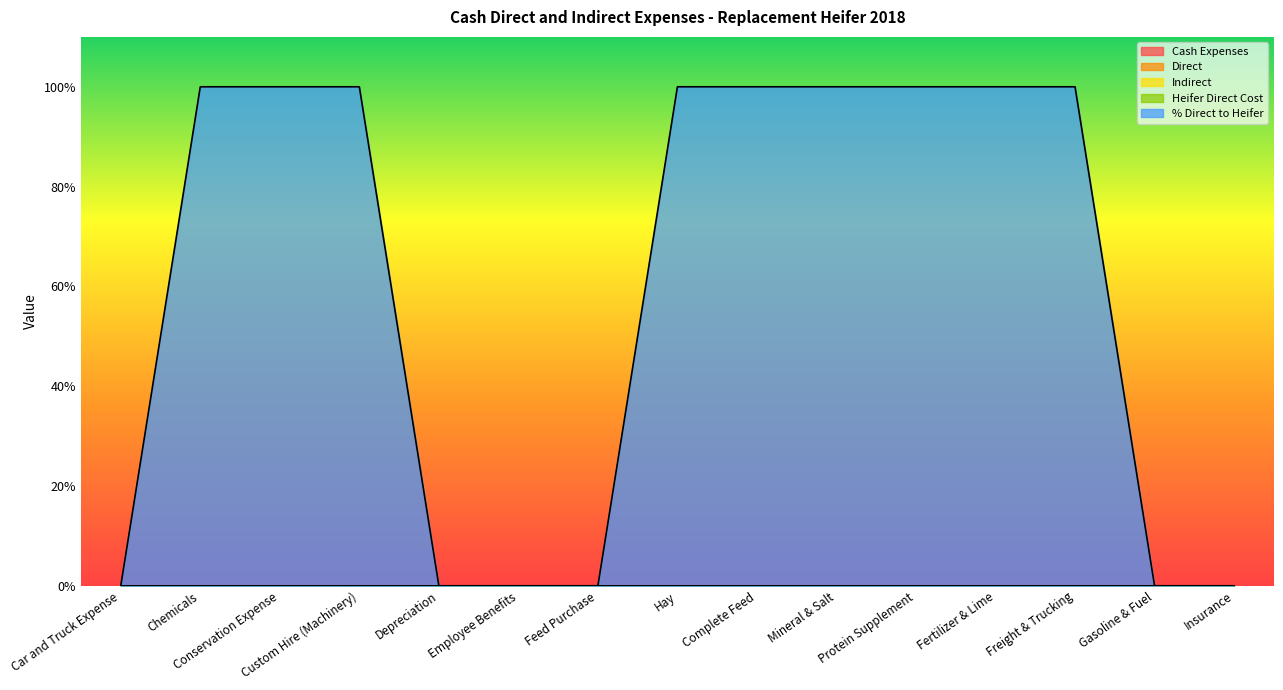

Reading right to left, extract all data points from this chart.

Cash Expenses: 0	0	0	0	0	0	0	0	0	0	0	0	0	0	0
Direct: 0	0	0	0	0	0	0	0	0	0	0	0	0	0	0
Indirect: 0	0	0	0	0	0	0	0	0	0	0	0	0	0	0
Heifer Direct Cost: 0	0	0	0	0	0	0	0	0	0	0	0	0	0	0
% Direct to Heifer: 0	0	100	100	100	100	100	100	0	0	0	100	100	100	0